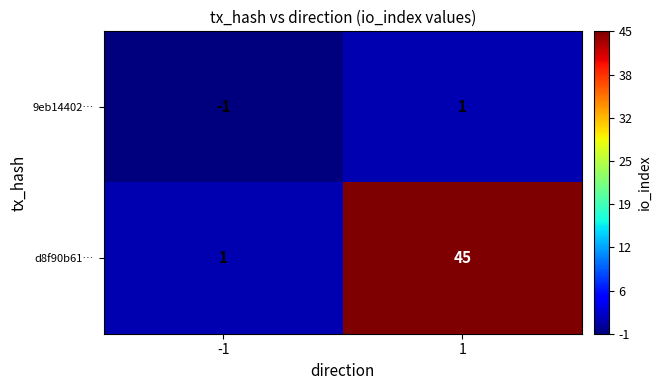

What is the average value of the d8f90b61… series?

23